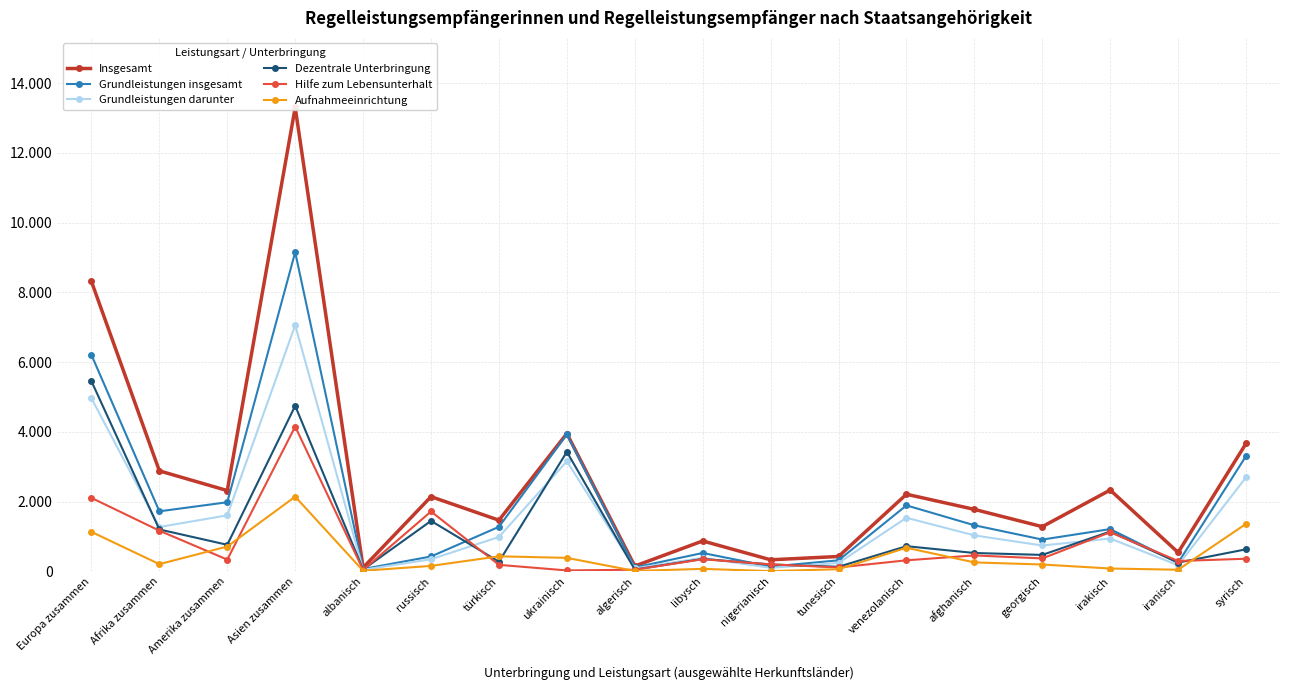

What are all the series names shown in the legend?

Insgesamt, Grundleistungen insgesamt, Grundleistungen darunter, Dezentrale Unterbringung, Hilfe zum Lebensunterhalt, Aufnahmeeinrichtung